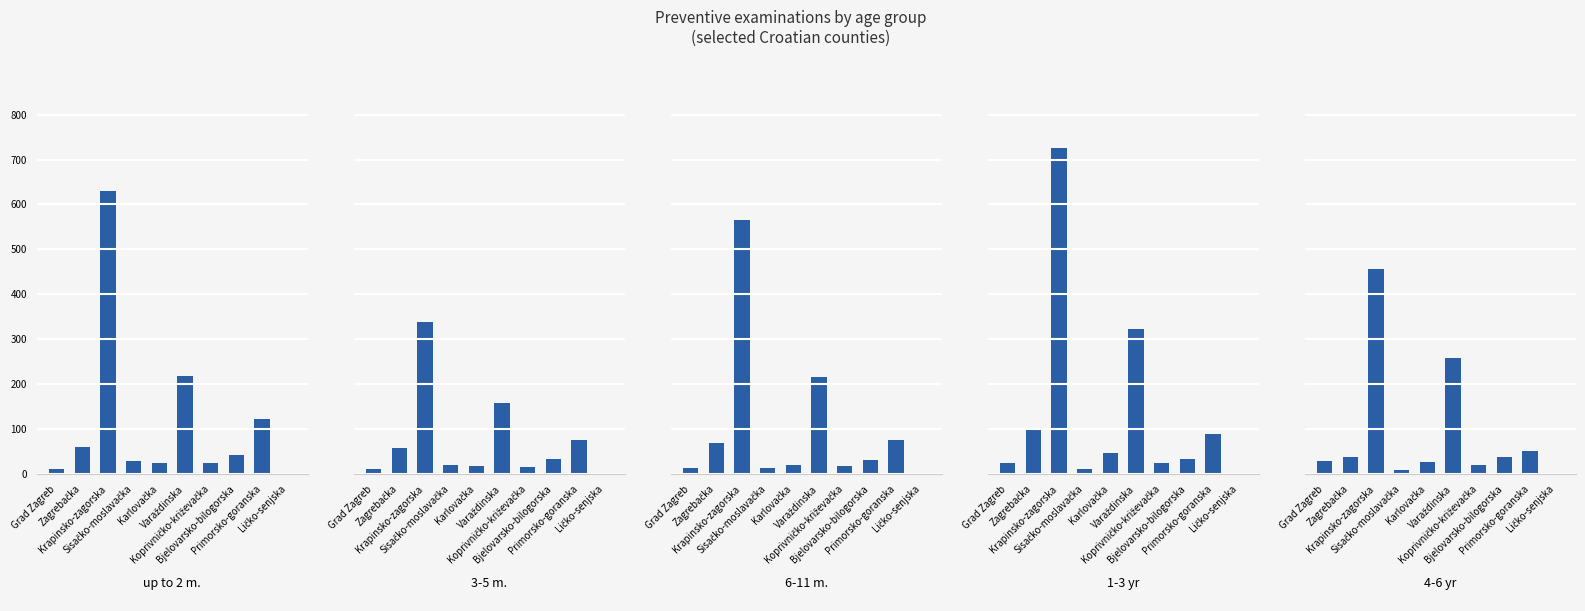

Reading right to left, extract all data points from this chart.

up to 2 m.: 0	123	42	24	218	24	29	630	61	11
3-5 m.: 0	75	34	16	159	18	20	339	59	11
6-11 m.: 0	76	31	18	217	20	14	566	70	14
1-3 yr: 1	89	33	24	322	47	11	726	103	25
4-6 yr: 0	52	38	21	258	28	9	457	38	29